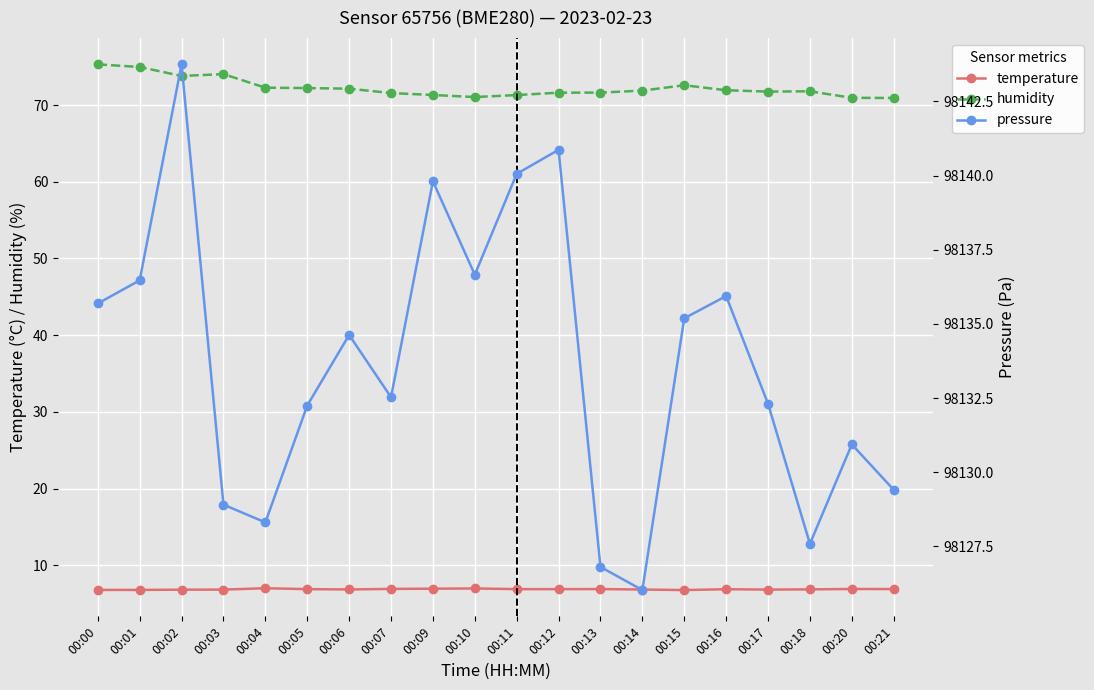

Reading left to right, extract all data points from this chart.

temperature: 00:00=6.8	00:01=6.8	00:02=6.8	00:03=6.8	00:04=7.0	00:05=6.9	00:06=6.8	00:07=6.9	00:09=7.0	00:10=7.0	00:11=6.9	00:12=6.9	00:13=6.9	00:14=6.8	00:15=6.8	00:16=6.9	00:17=6.8	00:18=6.9	00:20=6.9	00:21=6.9
humidity: 00:00=75.3	00:01=75.0	00:02=73.8	00:03=74.0	00:04=72.3	00:05=72.2	00:06=72.1	00:07=71.6	00:09=71.3	00:10=71.0	00:11=71.3	00:12=71.6	00:13=71.6	00:14=71.9	00:15=72.6	00:16=71.9	00:17=71.8	00:18=71.8	00:20=71.0	00:21=70.9
pressure: 00:00=98135.7	00:01=98136.5	00:02=98143.8	00:03=98128.9	00:04=98128.3	00:05=98132.2	00:06=98134.6	00:07=98132.5	00:09=98139.8	00:10=98136.7	00:11=98140.1	00:12=98140.9	00:13=98126.8	00:14=98126.0	00:15=98135.2	00:16=98135.9	00:17=98132.3	00:18=98127.6	00:20=98130.9	00:21=98129.4